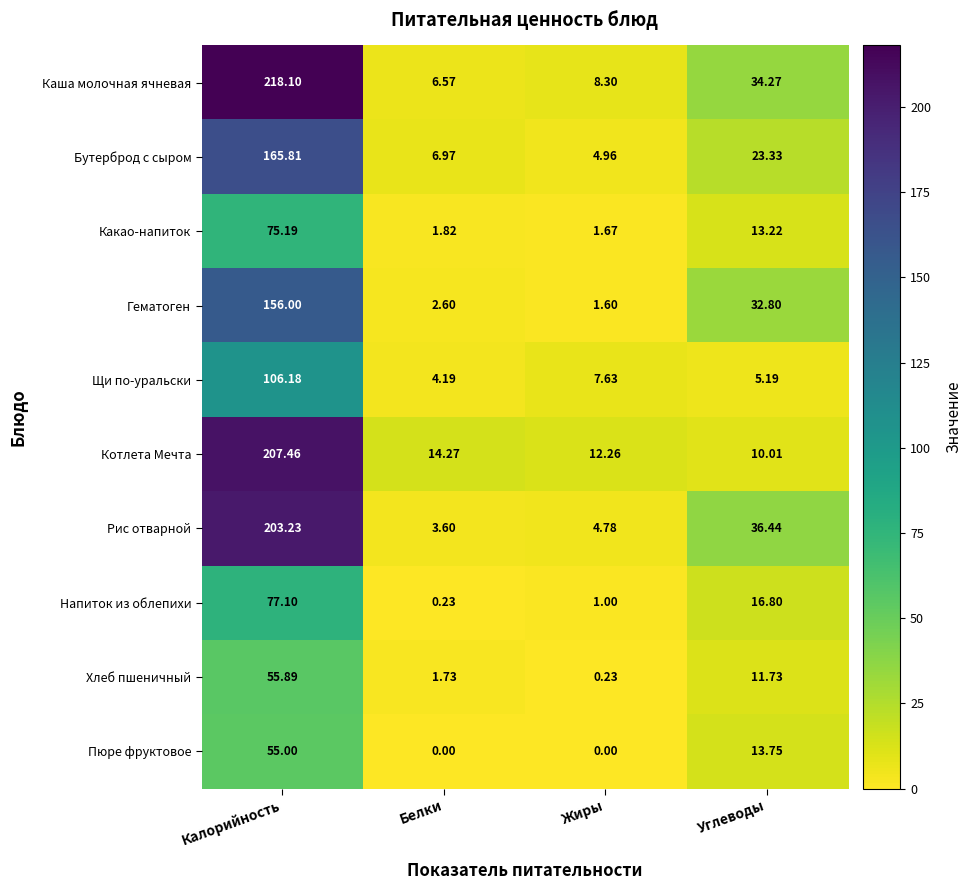

List the labels in order of Щи по-уральски value, smallest first.

Белки, Углеводы, Жиры, Калорийность